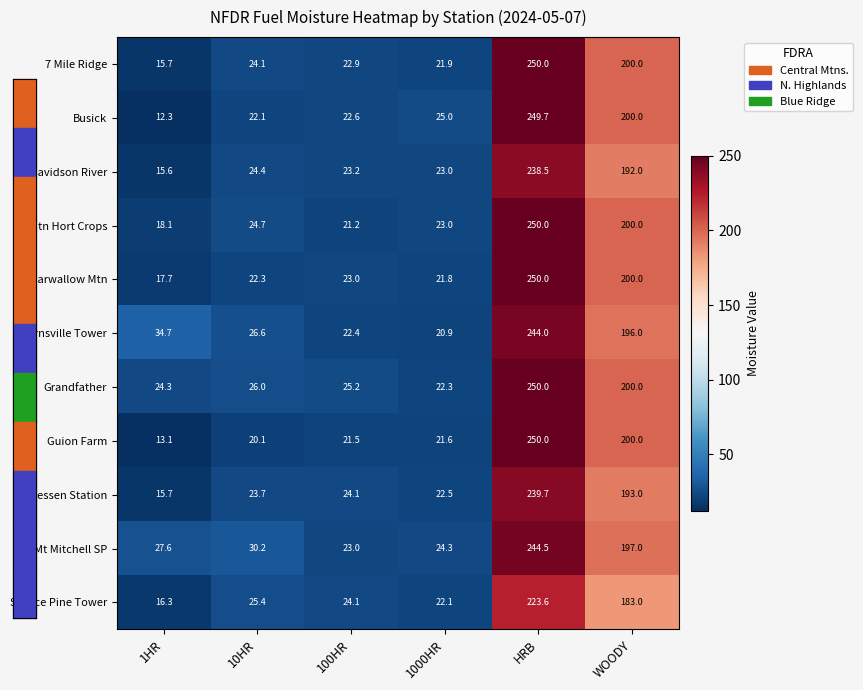

Which series changed the most between 1HR and 10HR?

Busick